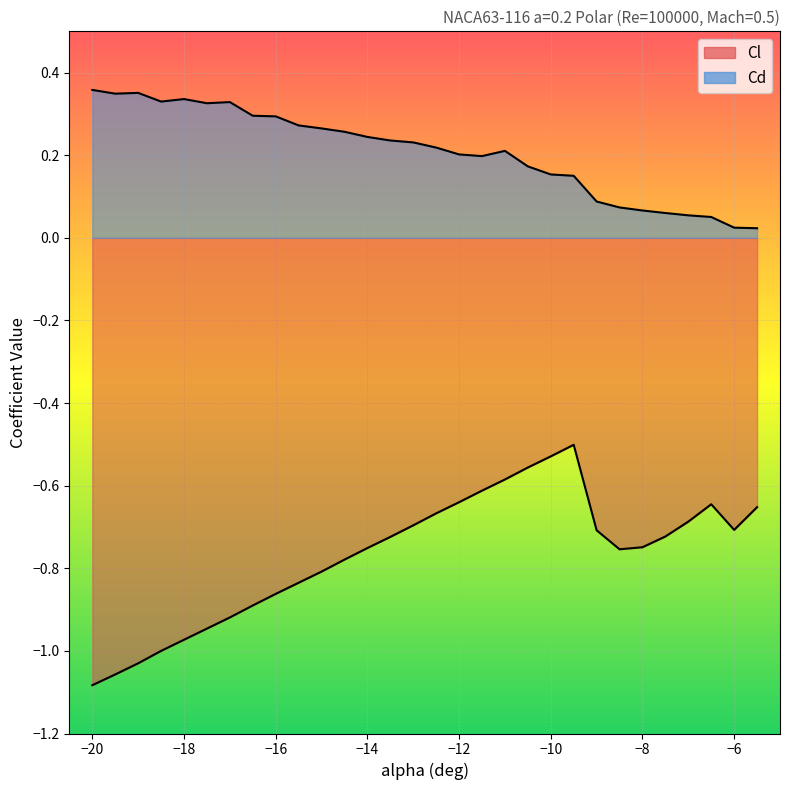

Does the chart display data point markers on the line(s)?

No